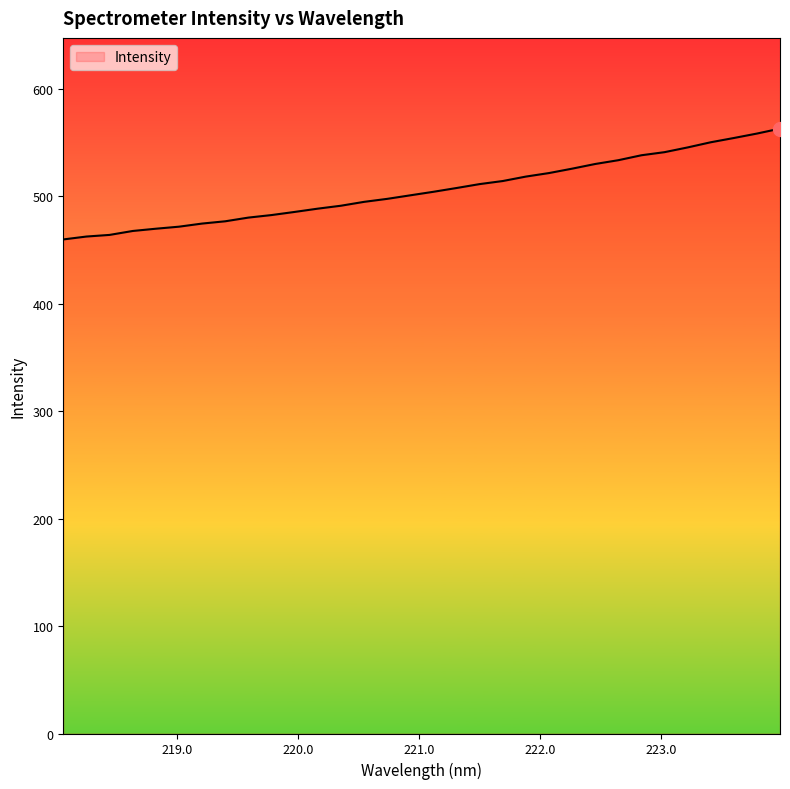

What is the smallest value displayed?

459.7